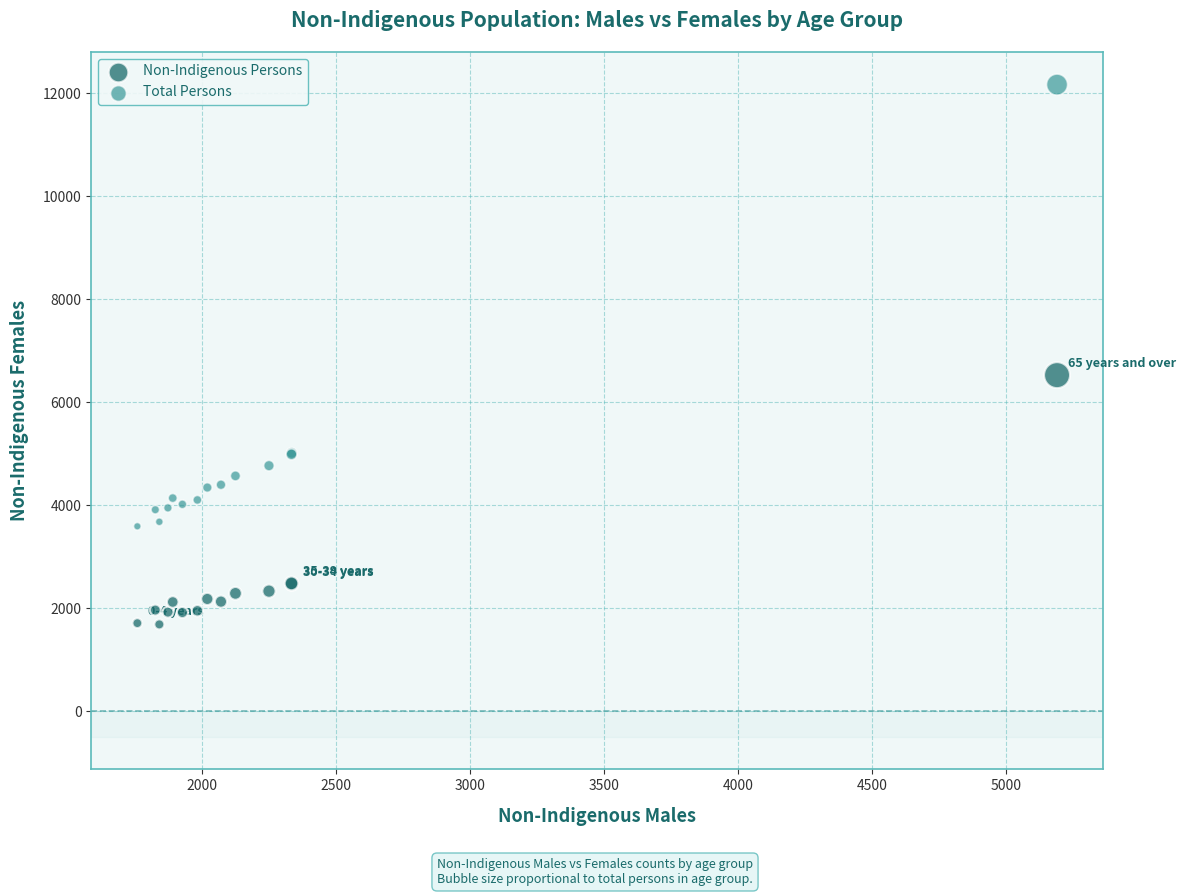

In the Total Persons series, what Y value is closest to 7881?

5013